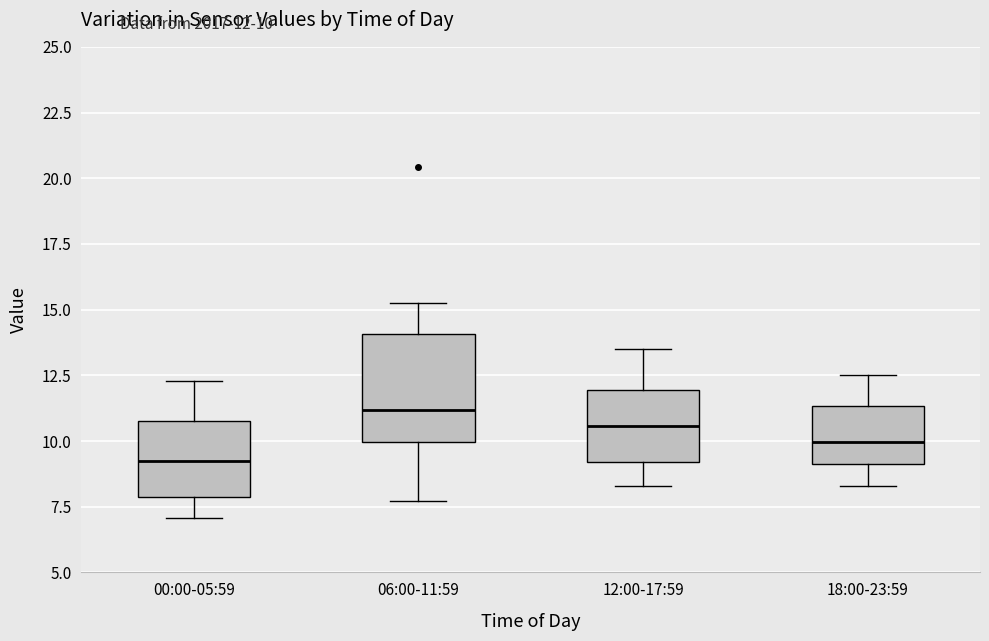

Which box's median line is the highest?

06:00-11:59